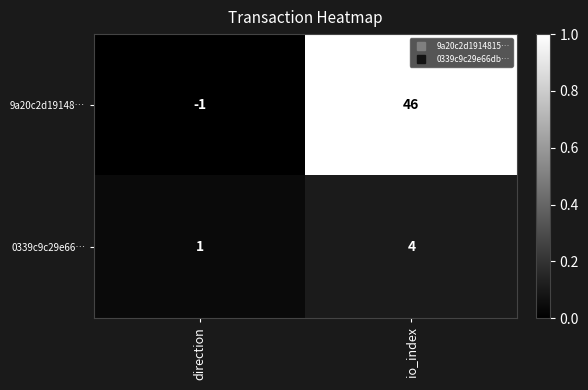

What is the sum of all 9a20c2d19148… values?

45